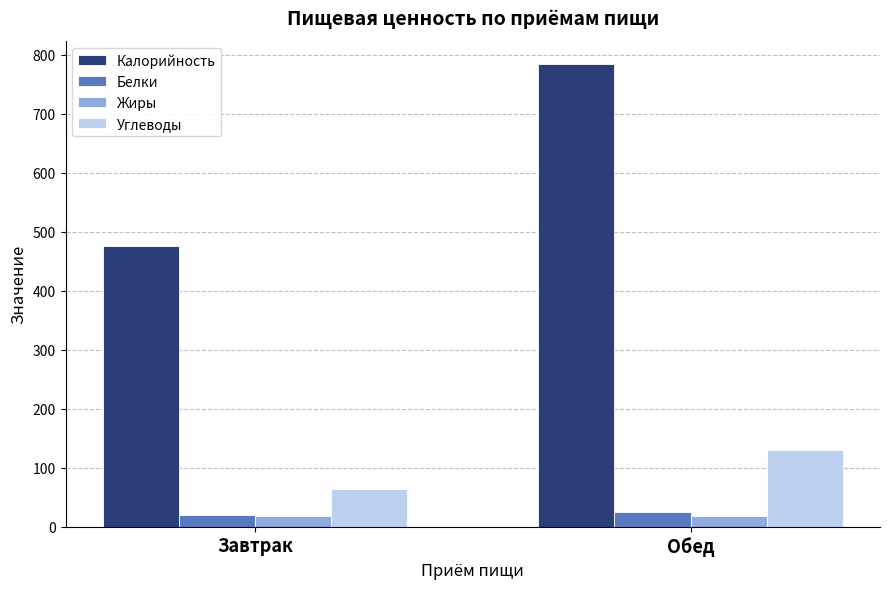

Is the value of Жиры at Завтрак greater than the value of Углеводы at Завтрак?

No